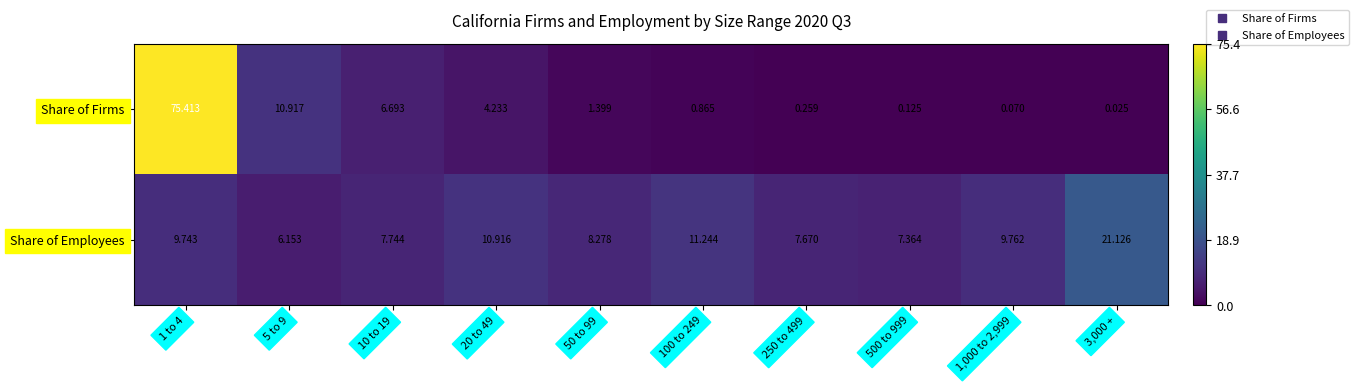

Which series changed the most between 1 to 4 and 3,000 +?

Share of Firms